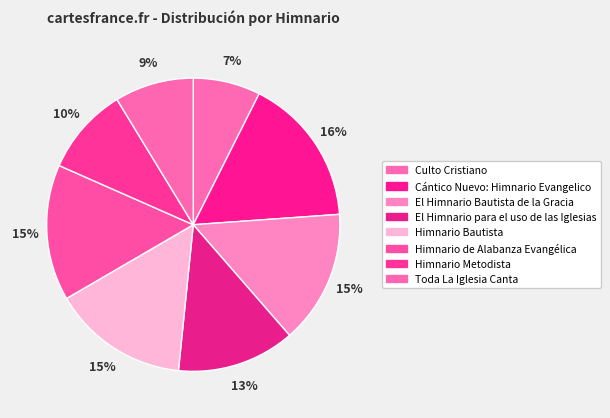

How many slices are in this pie chart?

8